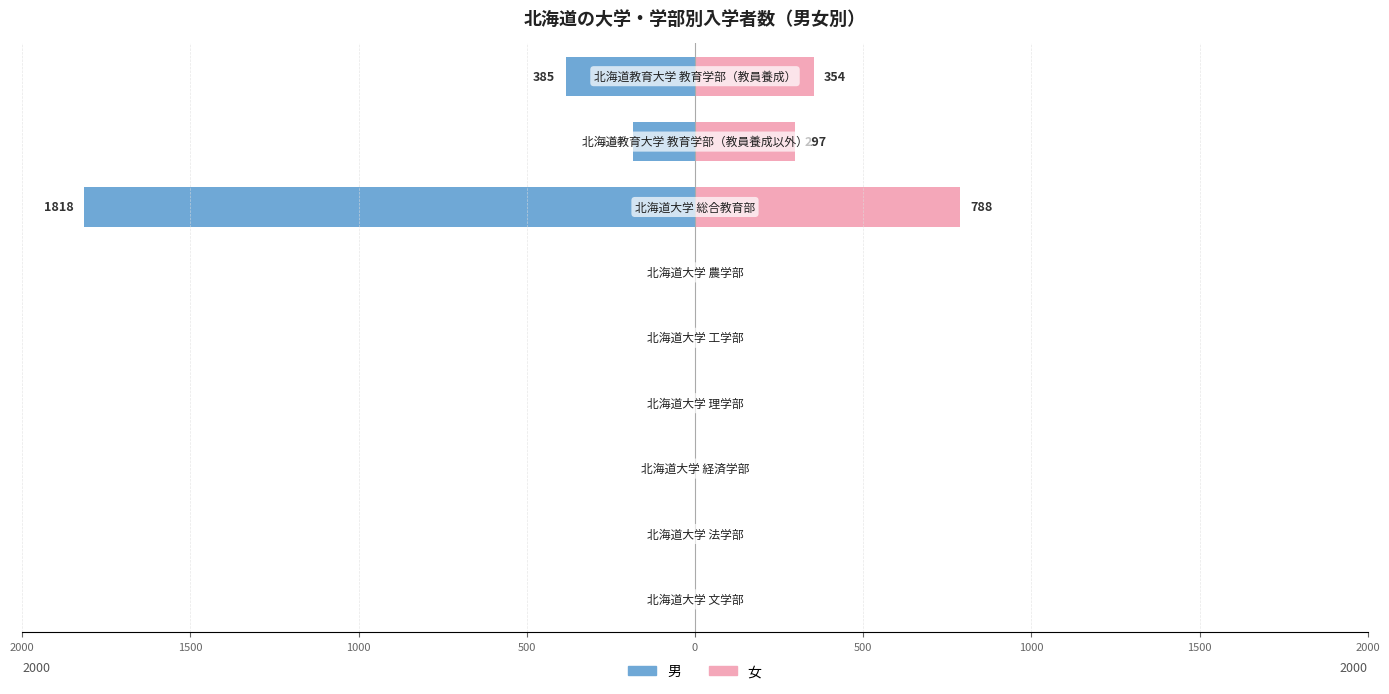

How many data points in 男 are less than 0?

3